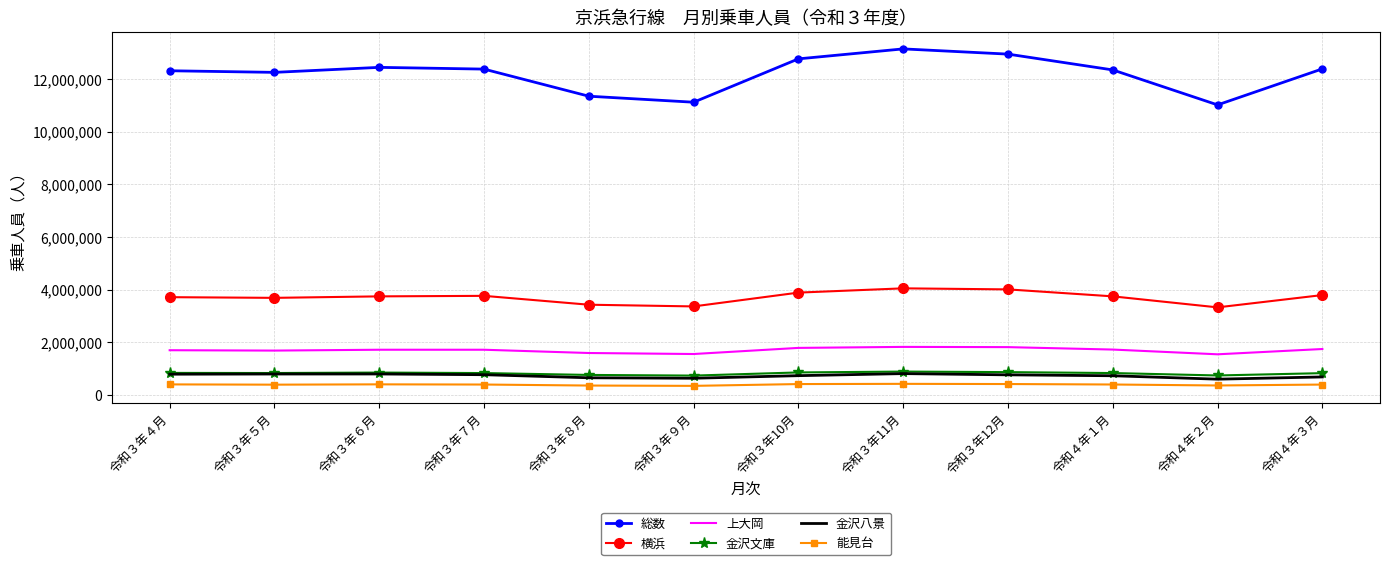

What is the spread (max minus min) of values at 令和３年12月?

12523888